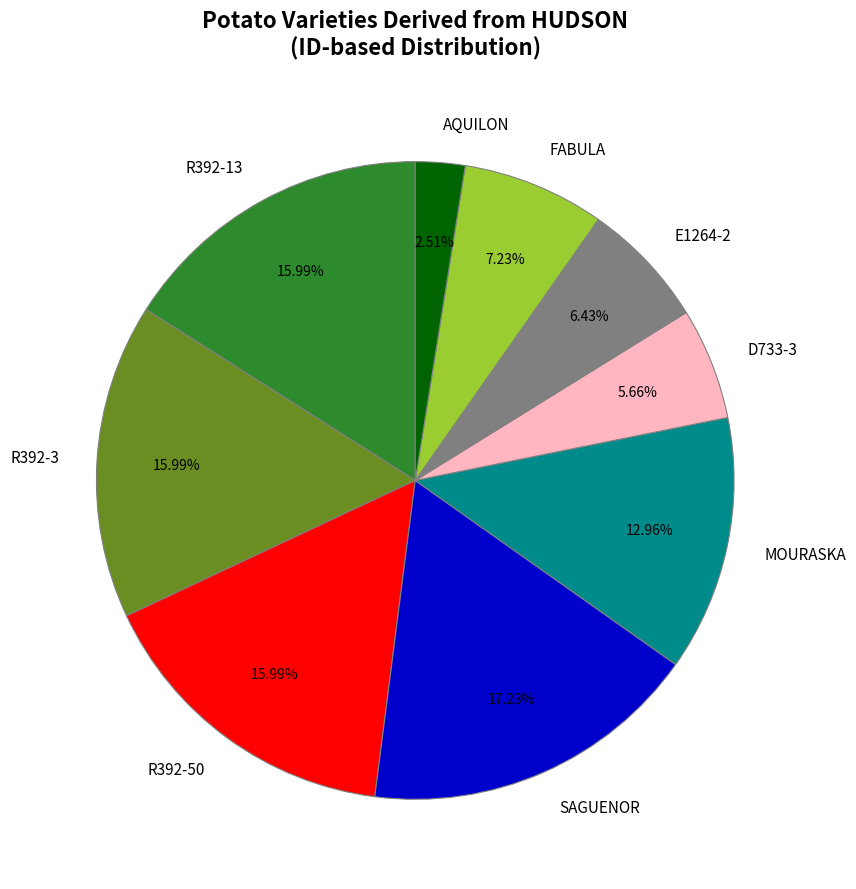

Between SAGUENOR and FABULA, which is larger?

SAGUENOR